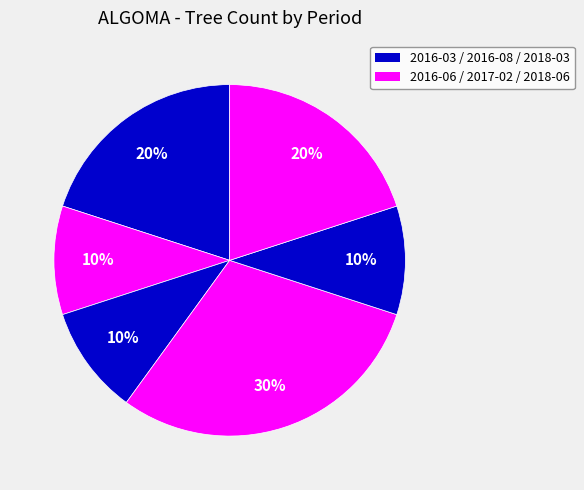

How many slices are in this pie chart?

6